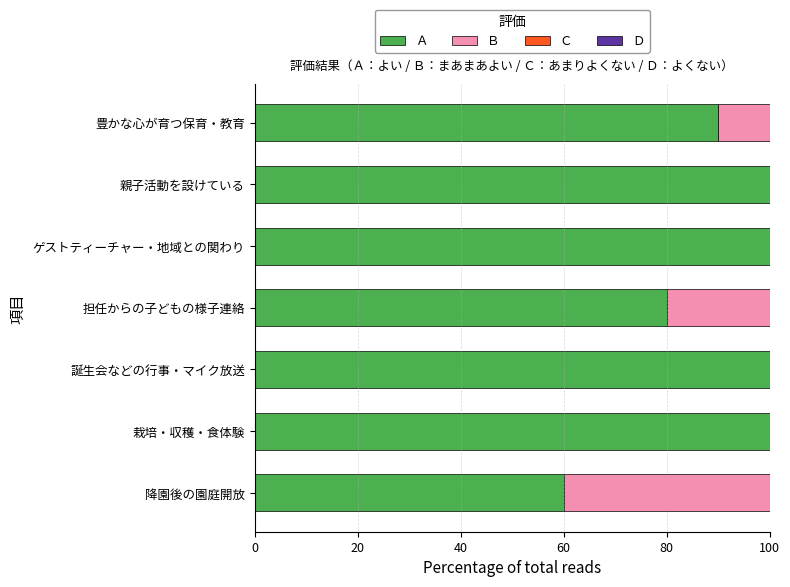

The Ａ series shows 49 at 担任からの子どもの様子連絡. True or false?

False